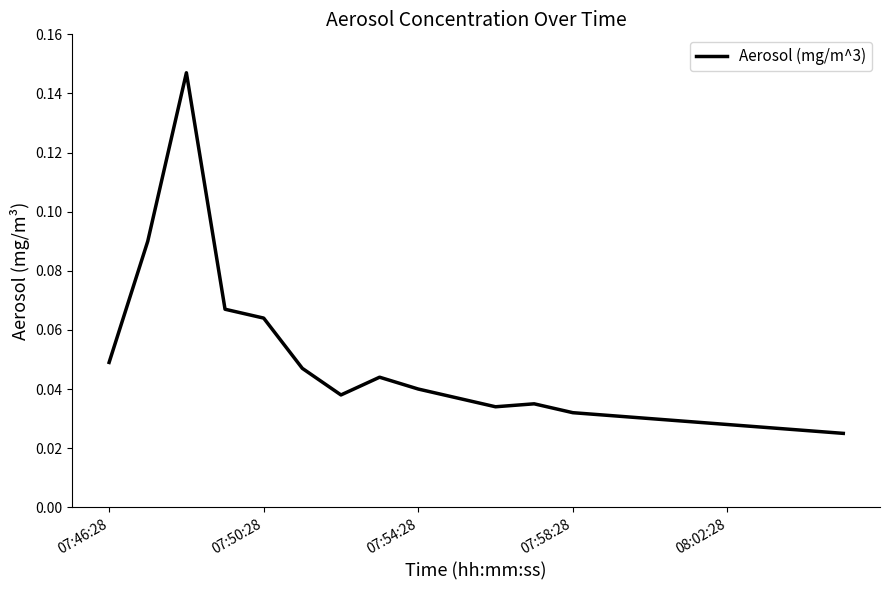

Does the chart have visible grid lines?

No